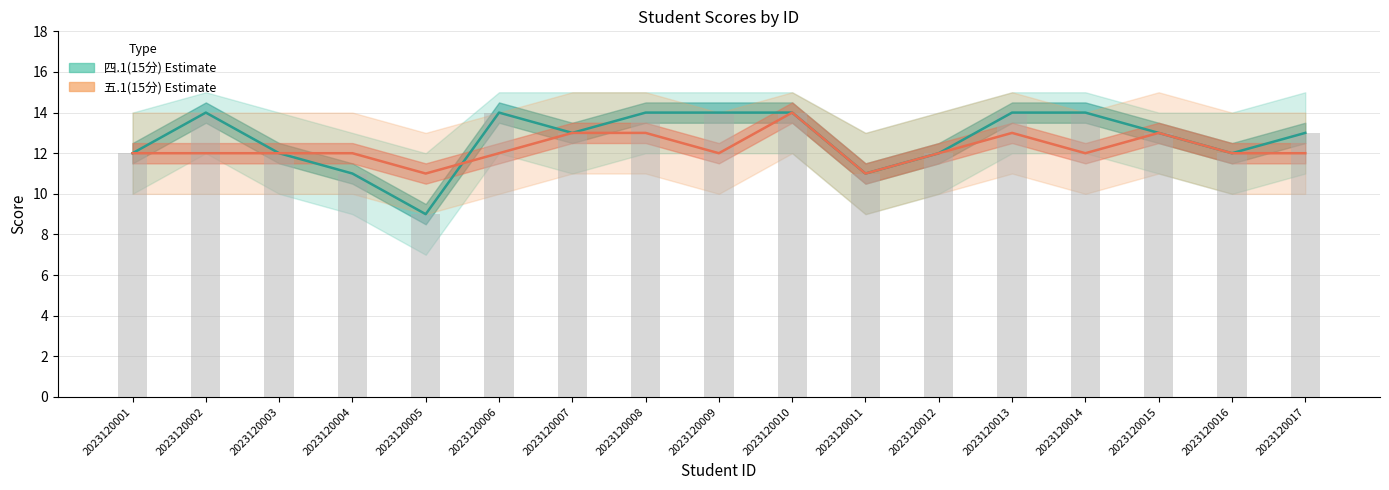

What is the sum of all 五.1(15分) values?

208